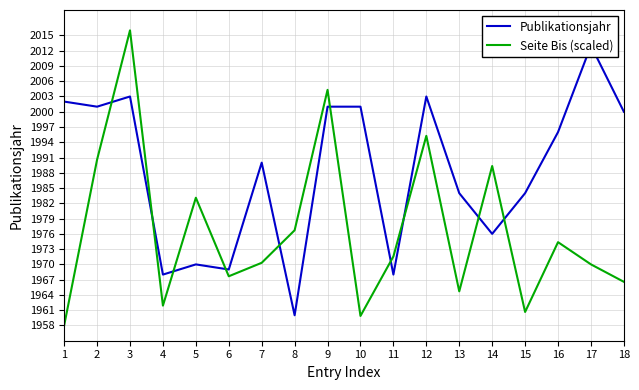

What is the smallest value displayed?

1958.0